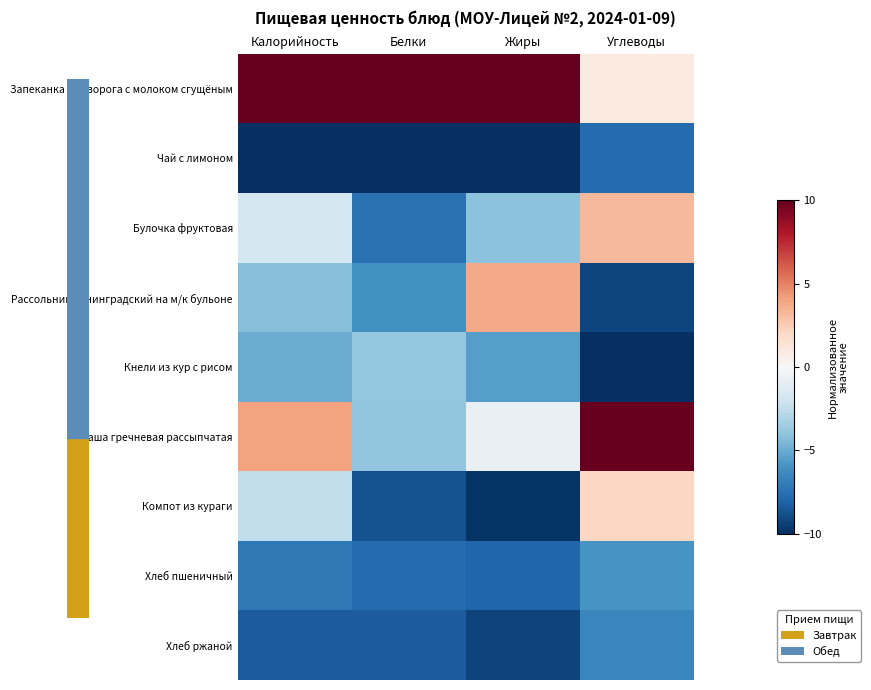

Reading left to right, extract all data points from this chart.

Запеканка из творога с молоком сгущёным: Калорийность=10.0	Белки=10.0	Жиры=10.0	Углеводы=1.0
Чай с лимоном: Калорийность=-10.0	Белки=-10.0	Жиры=-10.0	Углеводы=-7.7
Булочка фруктовая: Калорийность=-1.8	Белки=-7.5	Жиры=-4.1	Углеводы=3.2
Рассольник ленинградский на м/к бульоне: Калорийность=-4.3	Белки=-6.1	Жиры=3.8	Углеводы=-9.2
Кнели из кур с рисом: Калорийность=-4.9	Белки=-3.9	Жиры=-5.5	Углеводы=-10.0
Каша гречневая рассыпчатая: Калорийность=4.0	Белки=-3.9	Жиры=-0.7	Углеводы=10.0
Компот из кураги: Калорийность=-2.4	Белки=-8.7	Жиры=-9.8	Углеводы=2.0
Хлеб пшеничный: Калорийность=-7.2	Белки=-7.7	Жиры=-7.9	Углеводы=-5.9
Хлеб ржаной: Калорийность=-8.3	Белки=-8.3	Жиры=-9.3	Углеводы=-6.6